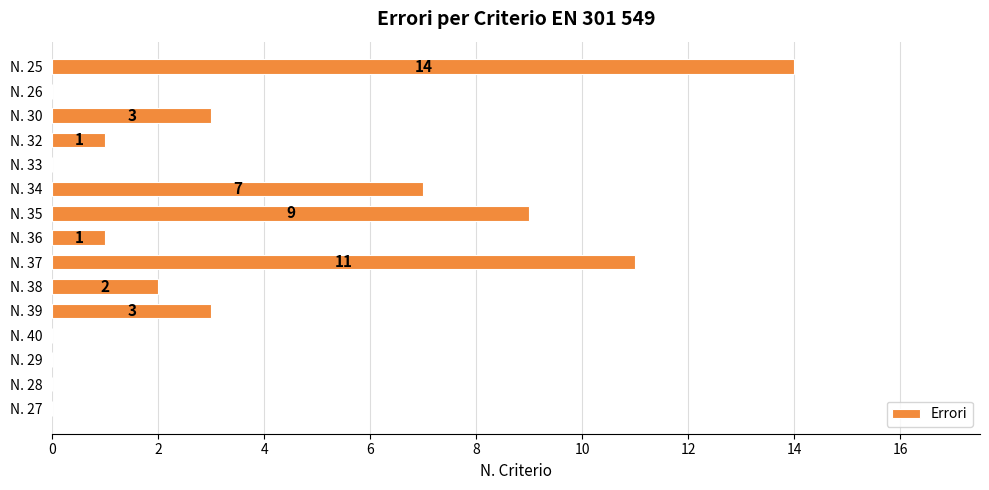

What is the sum of the values at N. 29 and N. 34?

7